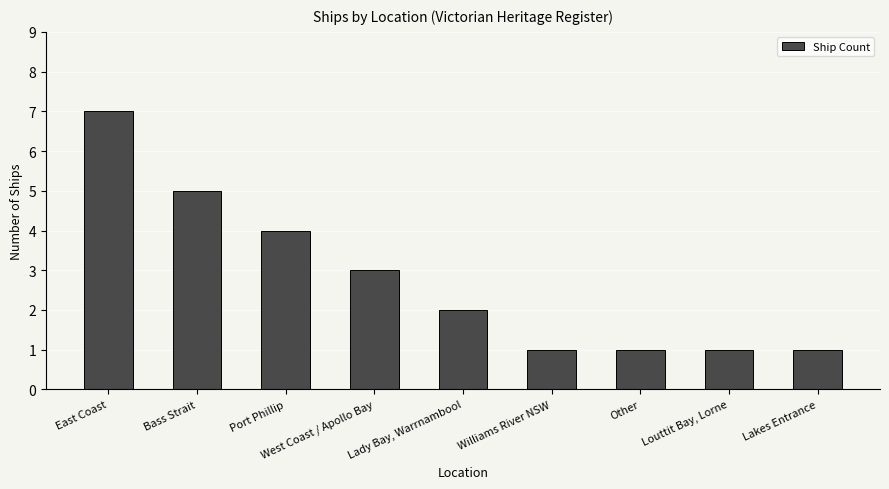

Are the bars grouped side by side (vs. stacked)?

No